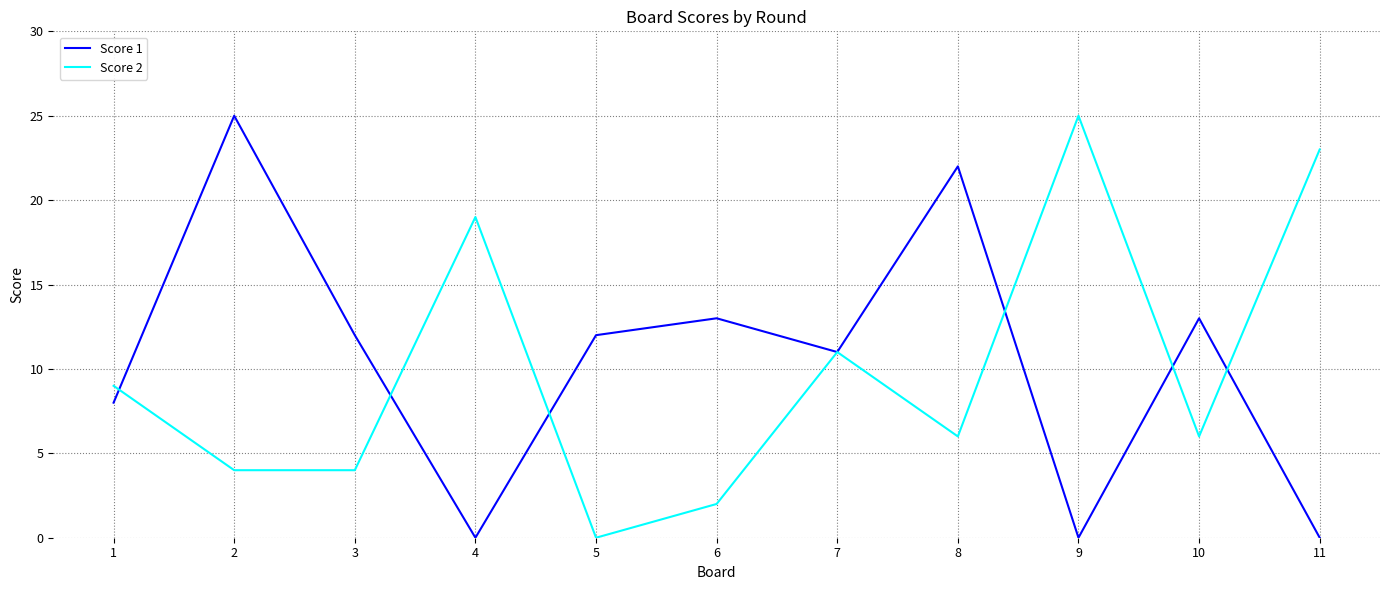

What is the approximate value of Score 2 at 4, to the nearest 5?

20